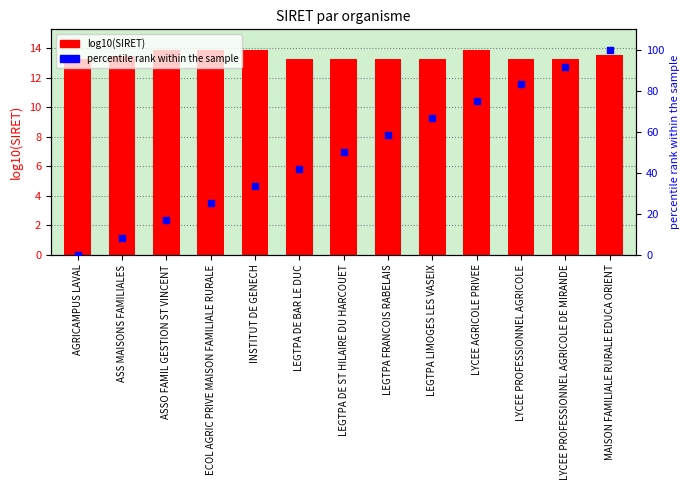

Is the value of log10(SIRET) at ASS MAISONS FAMILIALES greater than the value of percentile rank within the sample at AGRICAMPUS LAVAL?

Yes